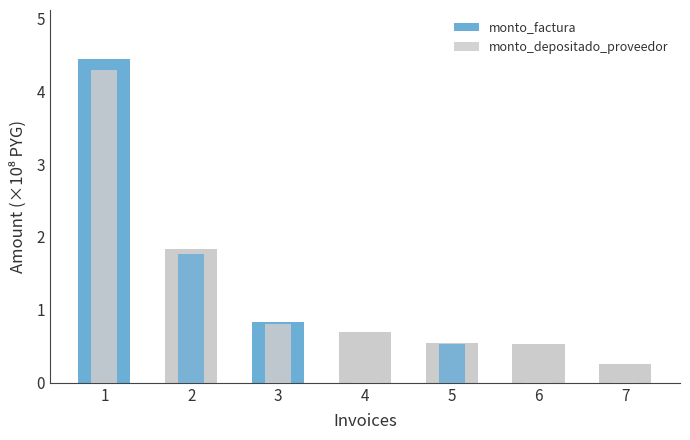

What is the value of the monto_factura bar at the 2nd from the left?

1.8